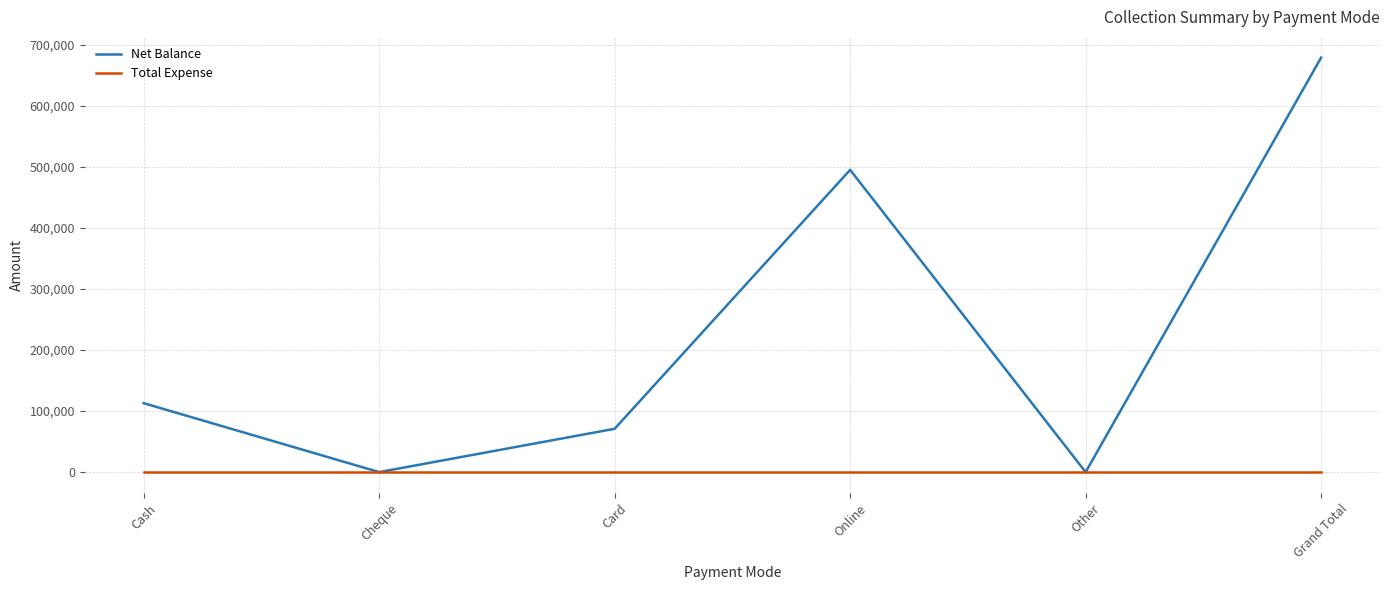

Reading left to right, extract all data points from this chart.

Net Balance: 113001	0	71000	495500	0	679501
Total Expense: 0	0	0	0	0	0